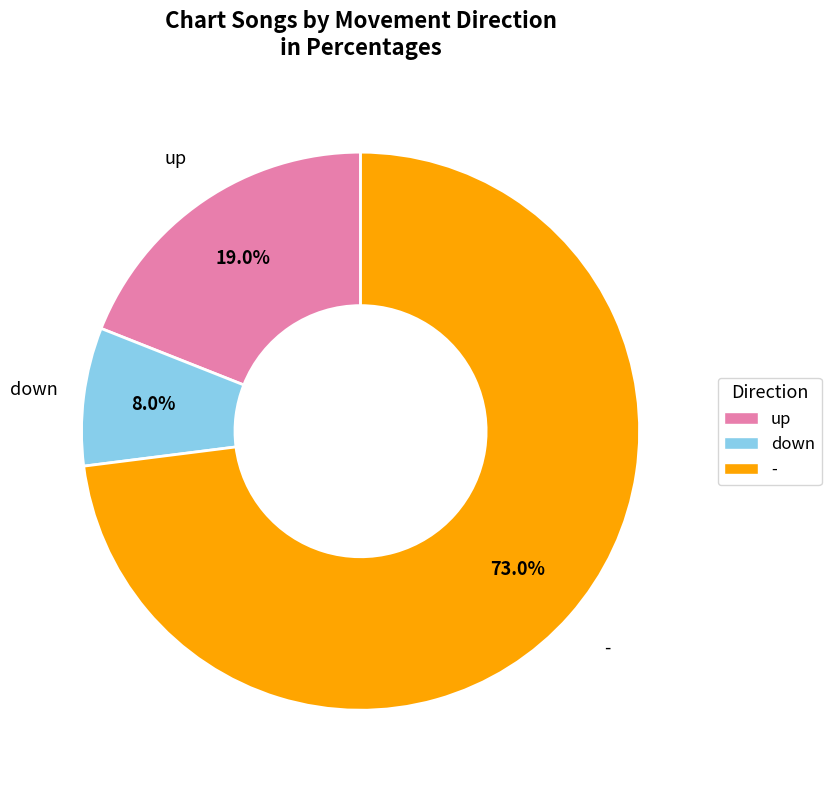

Which category has the smallest portion of the pie?

down